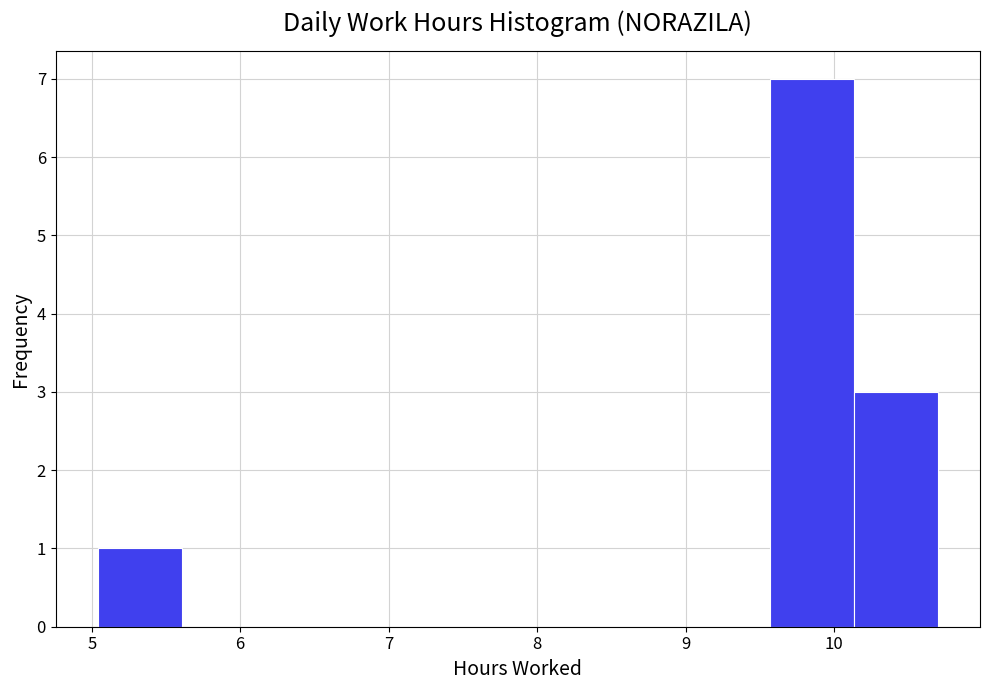

Which range on the x-axis has the tallest bar?

9.6 to 10.1